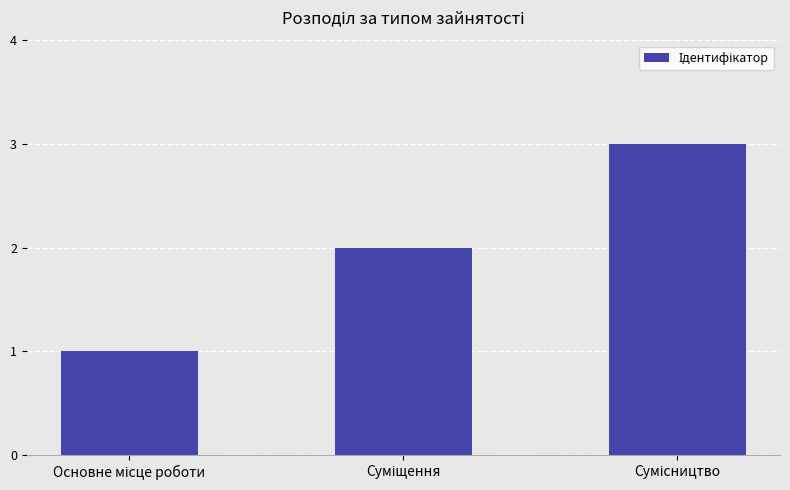

What is the average value?

2